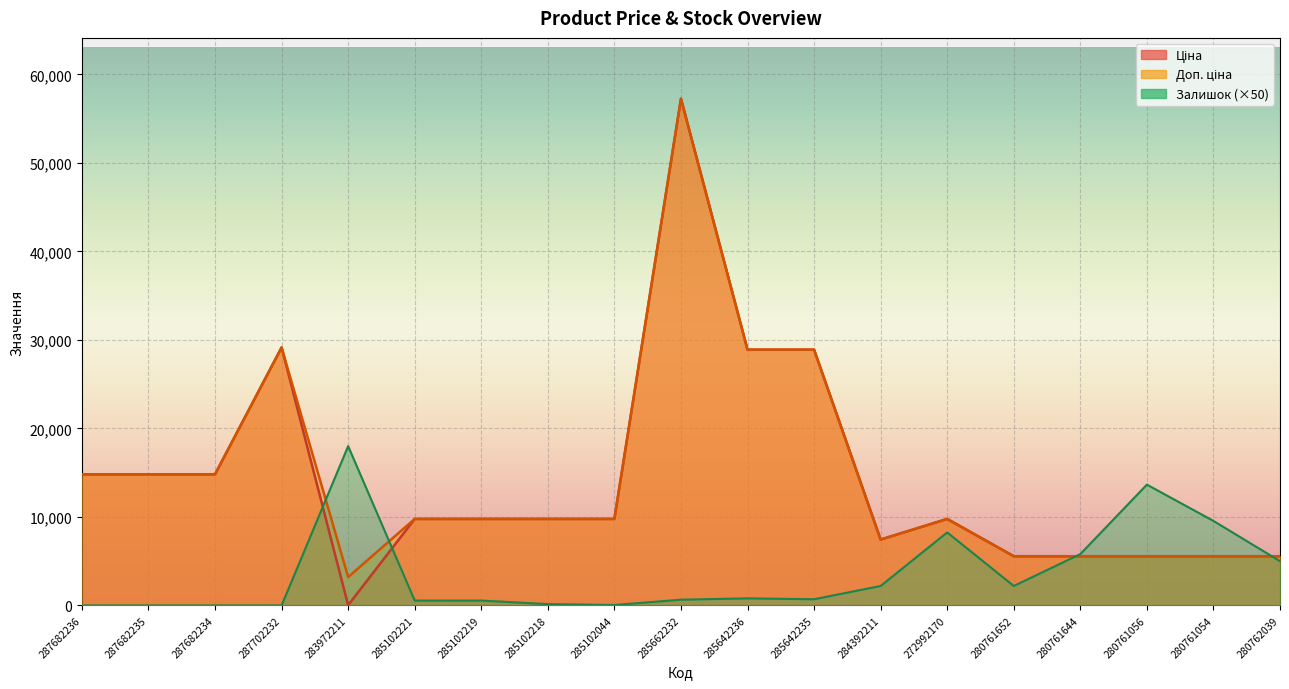

What is the difference between the highest and lowest values at 287702232?

29152.3